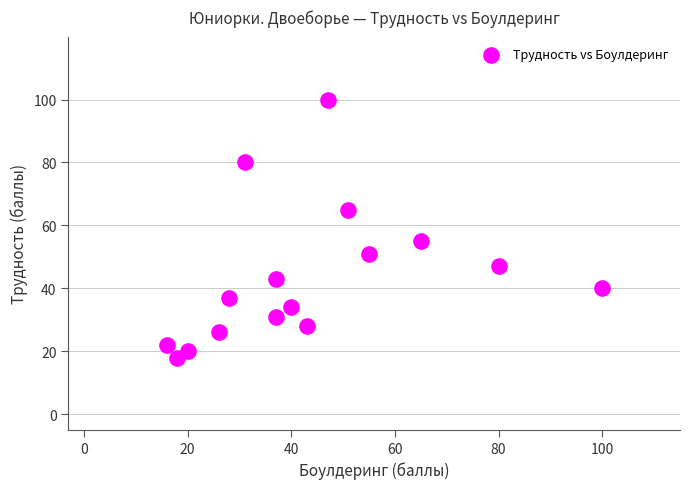

What Y value in the scatter plot is closest to 59?

55